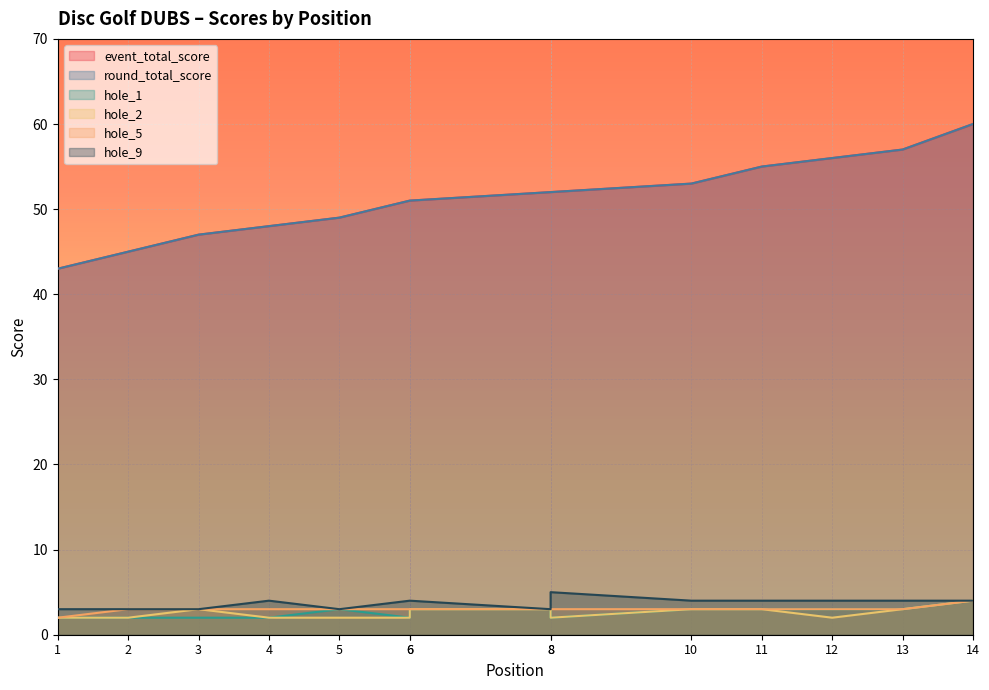

Reading left to right, extract all data points from this chart.

event_total_score: 1=43	2=45	3=47	4=48	5=49	6=51	6=51	8=52	8=52	10=53	11=55	12=56	13=57	14=60
round_total_score: 1=43	2=45	3=47	4=48	5=49	6=51	6=51	8=52	8=52	10=53	11=55	12=56	13=57	14=60
hole_1: 1=2	2=2	3=2	4=2	5=3	6=2	6=3	8=3	8=2	10=3	11=3	12=3	13=3	14=4
hole_2: 1=2	2=2	3=3	4=2	5=2	6=2	6=3	8=3	8=2	10=3	11=3	12=2	13=3	14=4
hole_5: 1=2	2=3	3=3	4=3	5=3	6=3	6=3	8=3	8=3	10=3	11=3	12=3	13=3	14=4
hole_9: 1=3	2=3	3=3	4=4	5=3	6=4	6=4	8=3	8=5	10=4	11=4	12=4	13=4	14=4